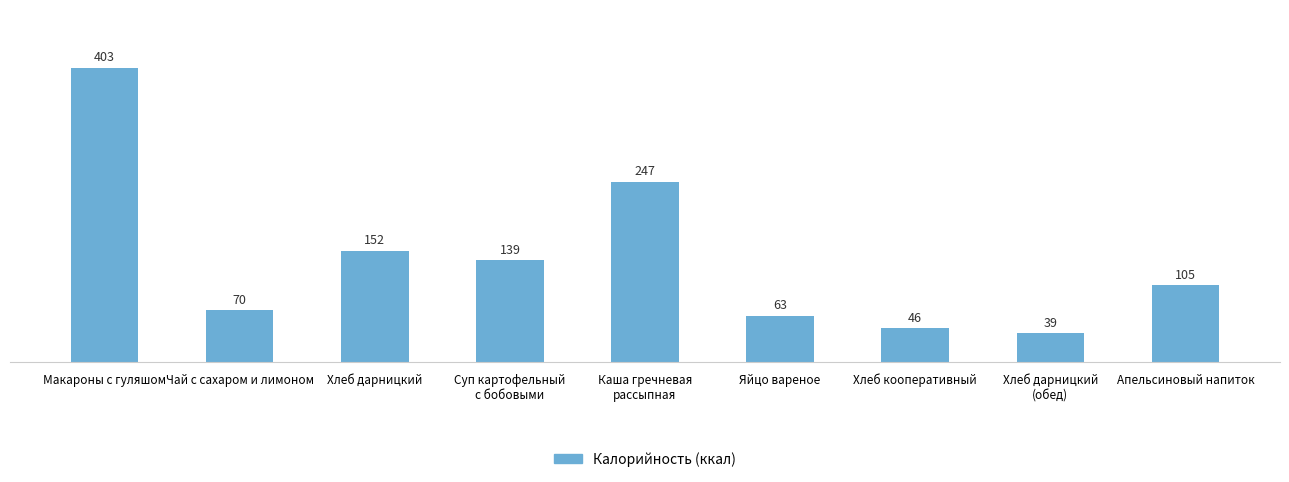

What is the ratio of the value at Каша гречневая
рассыпная to the value at Чай с сахаром и лимоном?

3.5